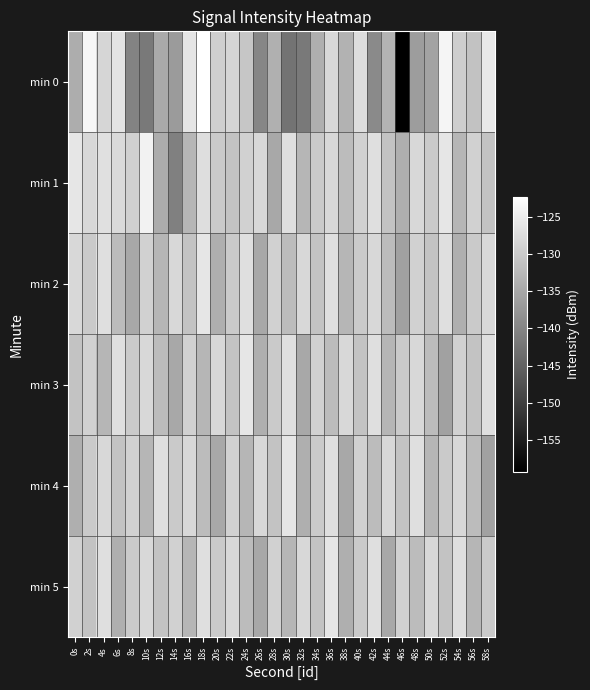

At which category is the sum across all series the highest?

18s